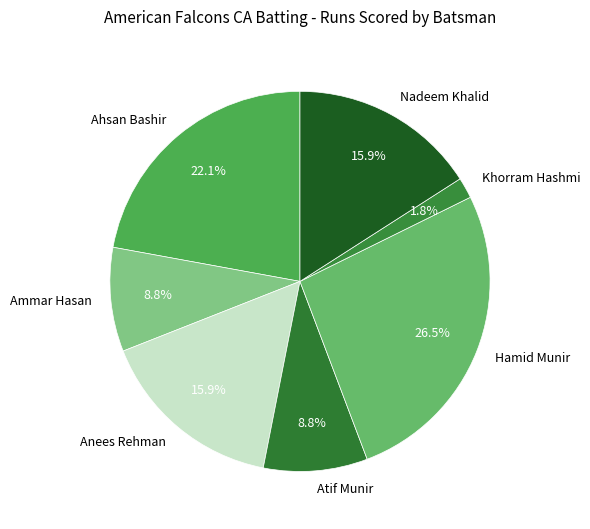

Does any single category account for the majority?

No